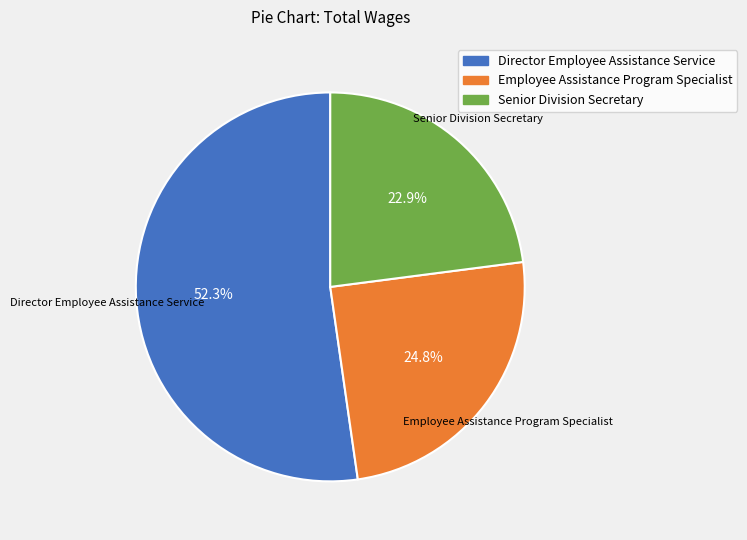

What is the ratio of the value at Senior Division Secretary to the value at Director Employee Assistance Service?

0.4